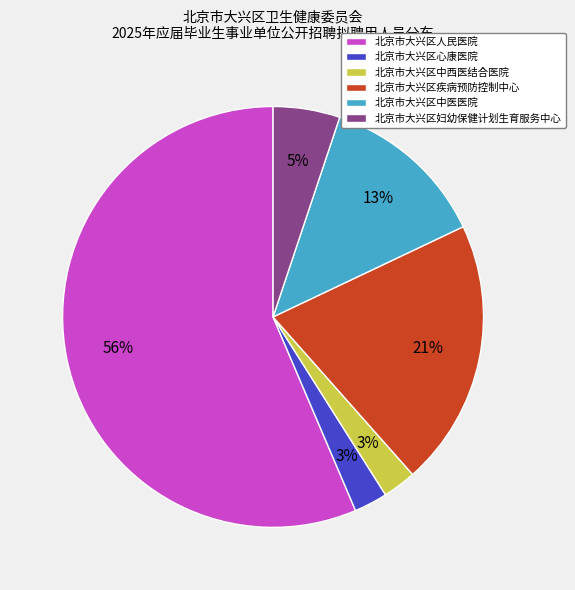

Count the number of slices in the pie.

6